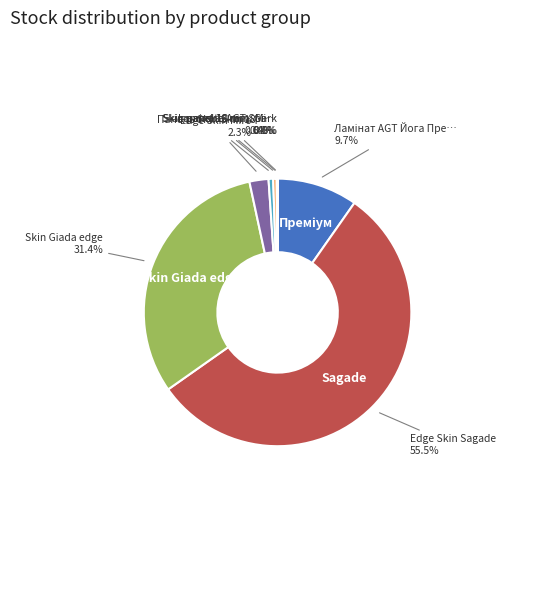

Is there a majority slice in this chart?

Yes